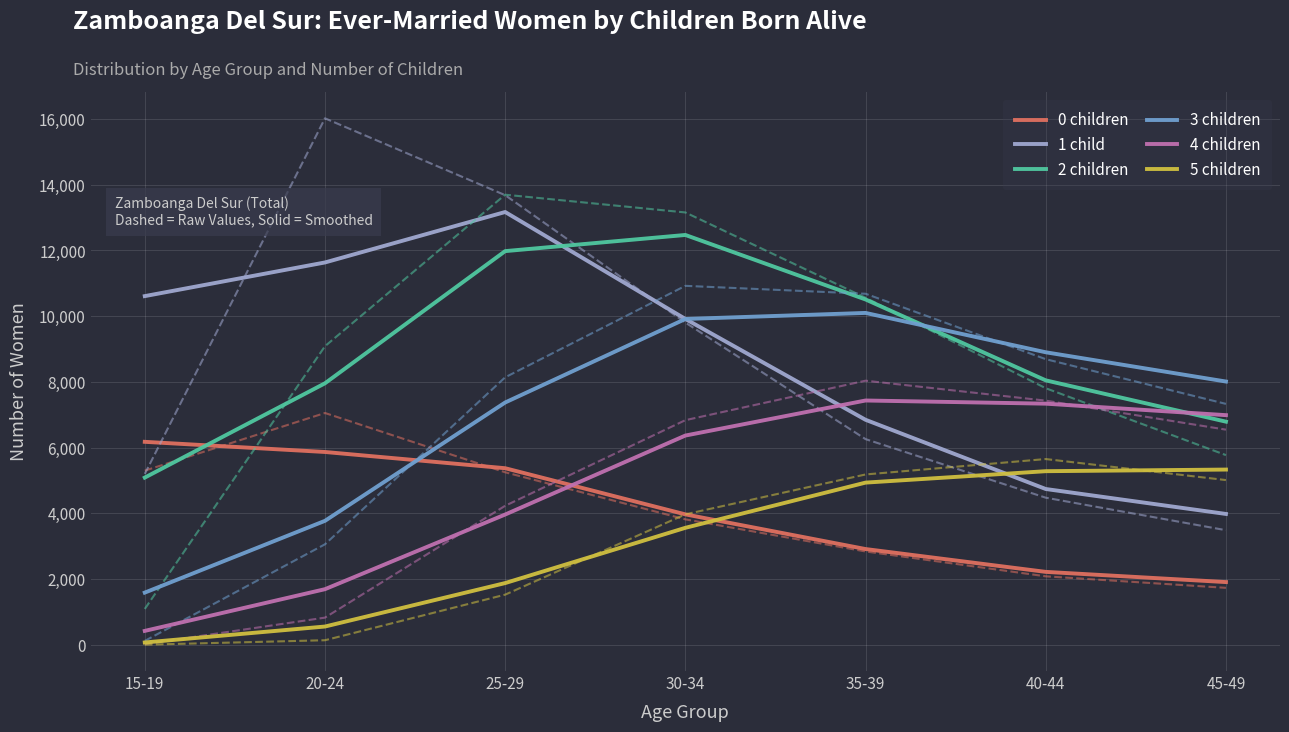

Which series has the largest total across all categories?

2 children